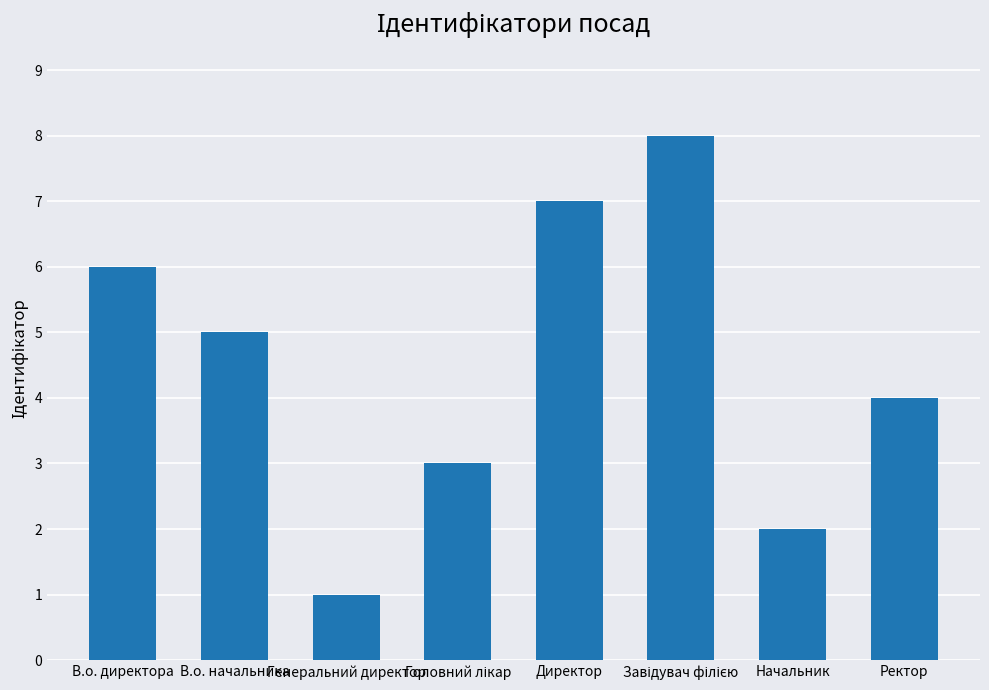

The chart shows a value of 5 at В.о. начальника. True or false?

True